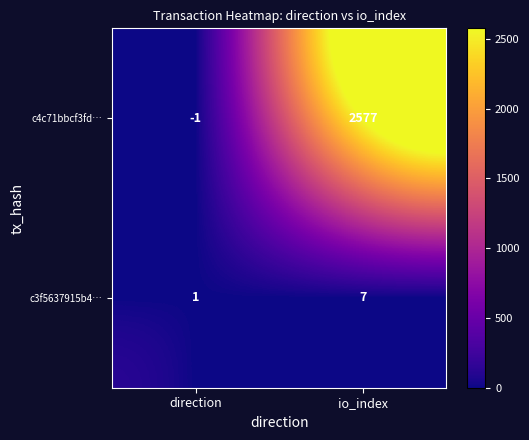

What is the greatest value displayed?

2577